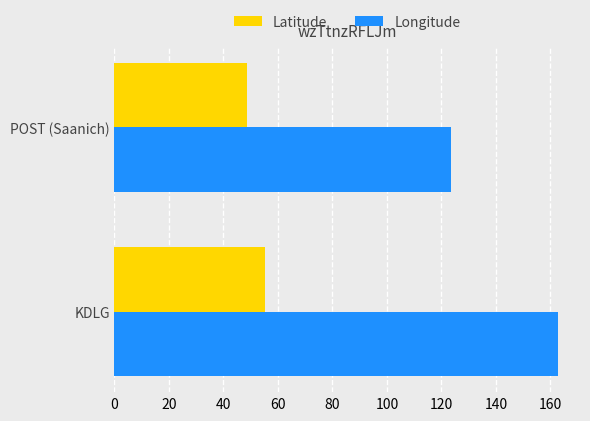

Which category has the highest value in the Latitude series?

KDLG